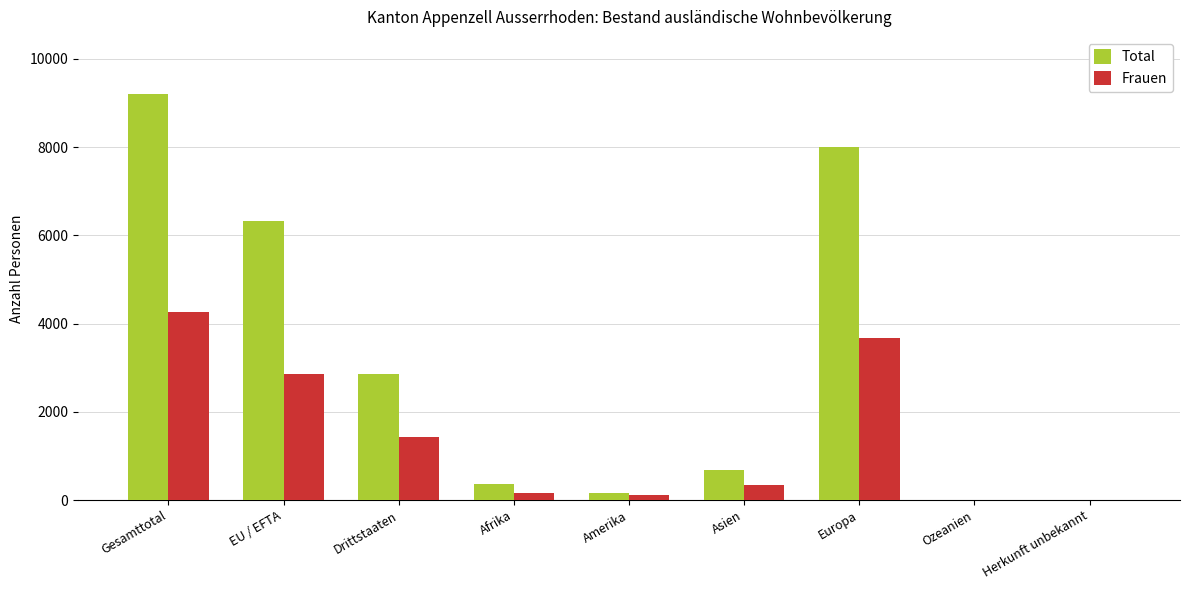

Which series has the widest spread of values?

Total